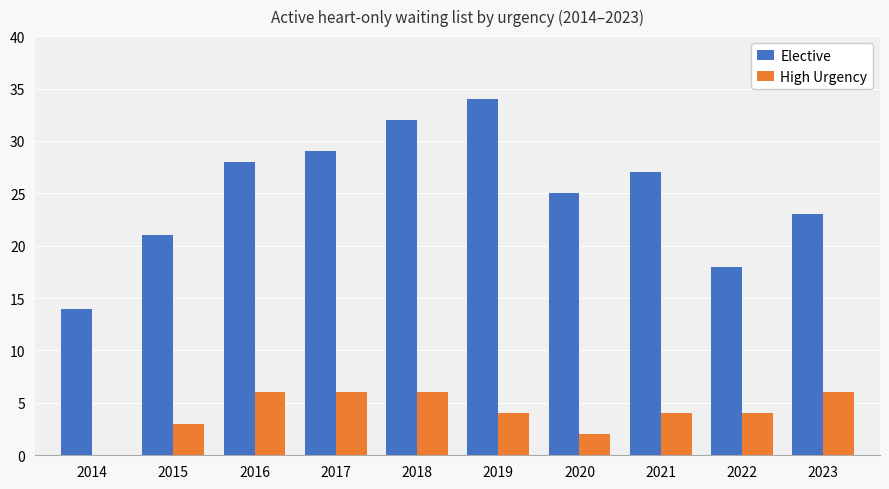

How many High Urgency values are between 3 and 6?

8